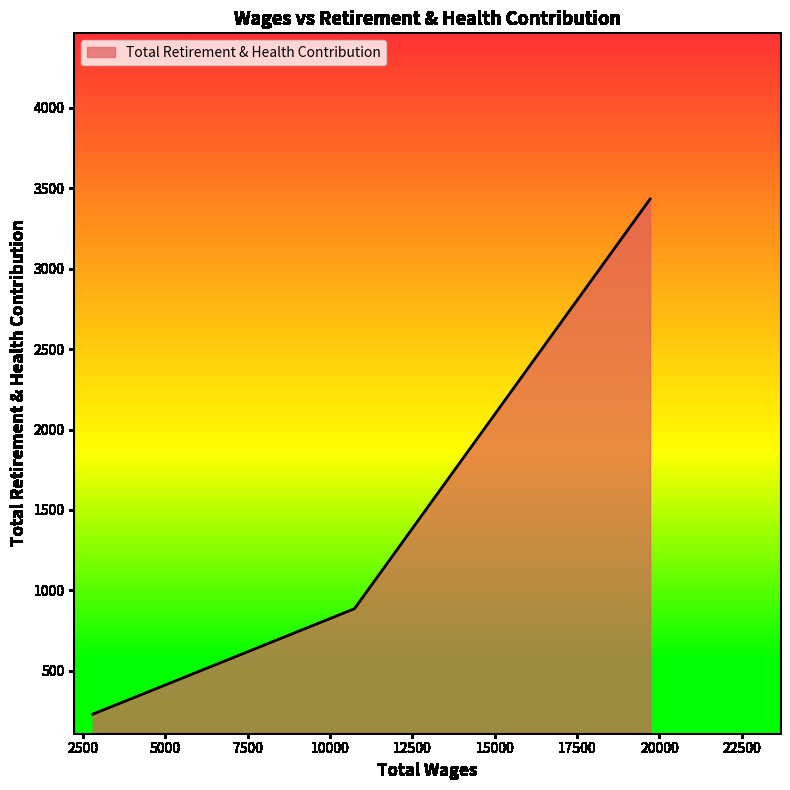

What is the sum of all values?

4549